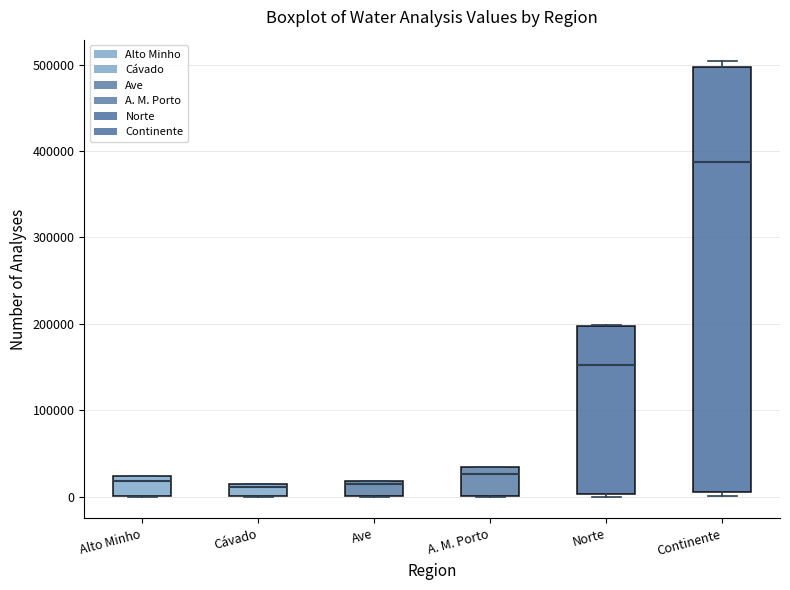

Which box's median line is the highest?

Continente